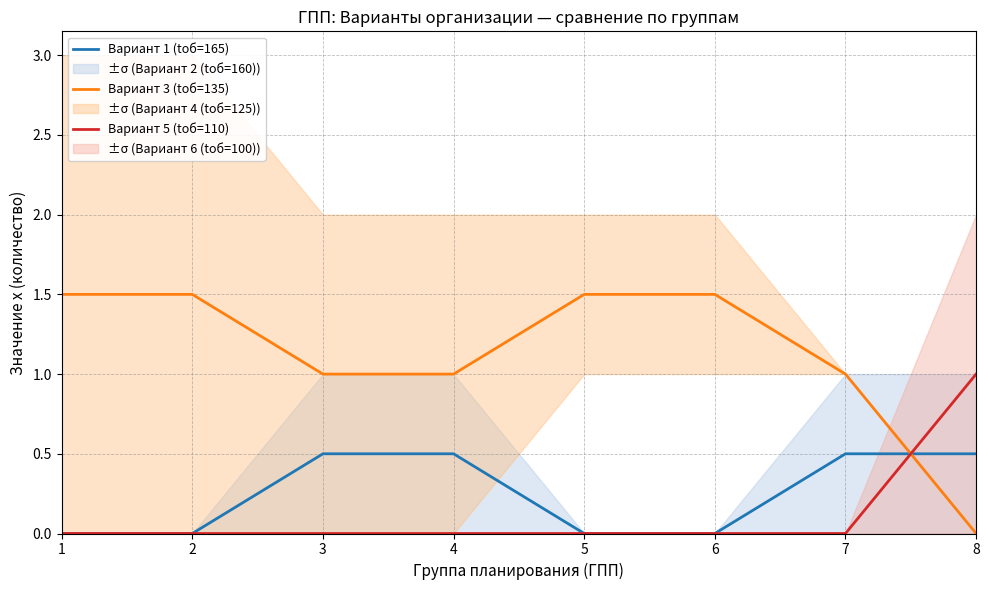

Where do Вариант 5 (tоб=110) and Вариант 3 (tоб=135) first cross each other?

7 and 8